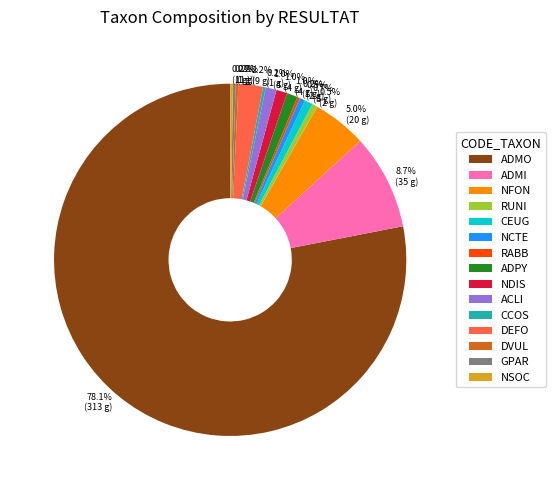

Which slice is the largest?

ADMO